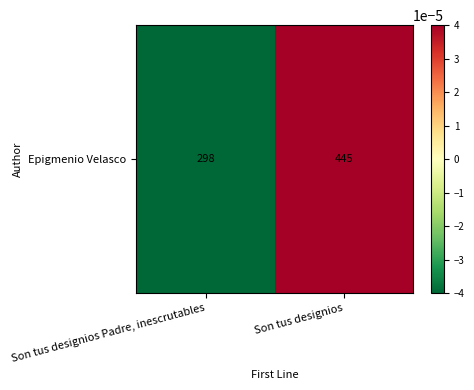

List the labels in order of value, smallest first.

Son tus designios Padre, inescrutables, Son tus designios